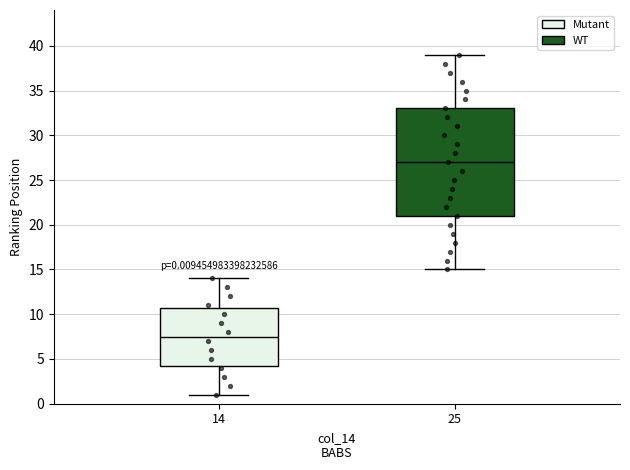

Which box is the tallest, from its lower edge to its upper edge?

25